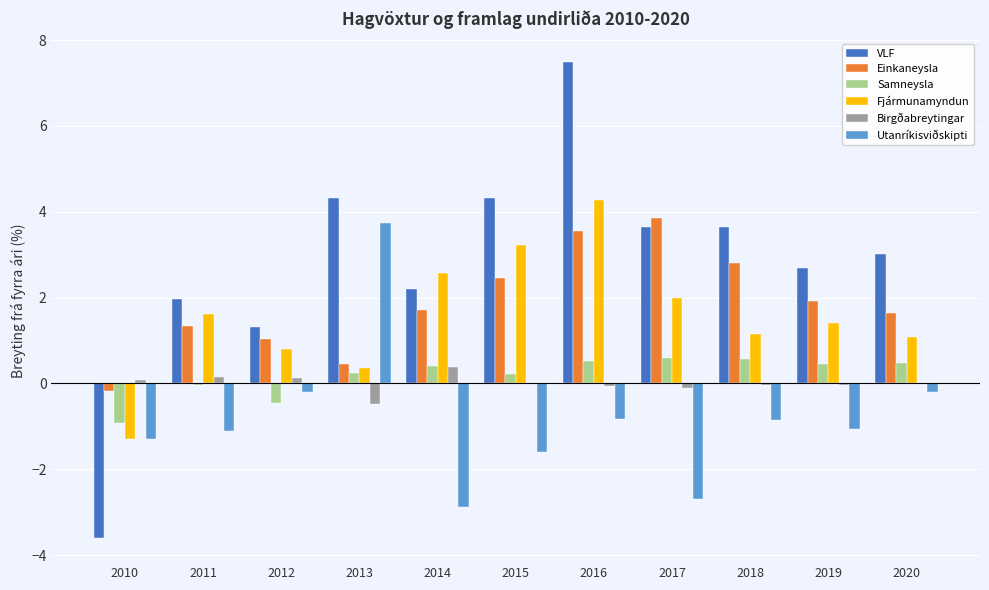

At which category is the sum across all series the highest?

2016